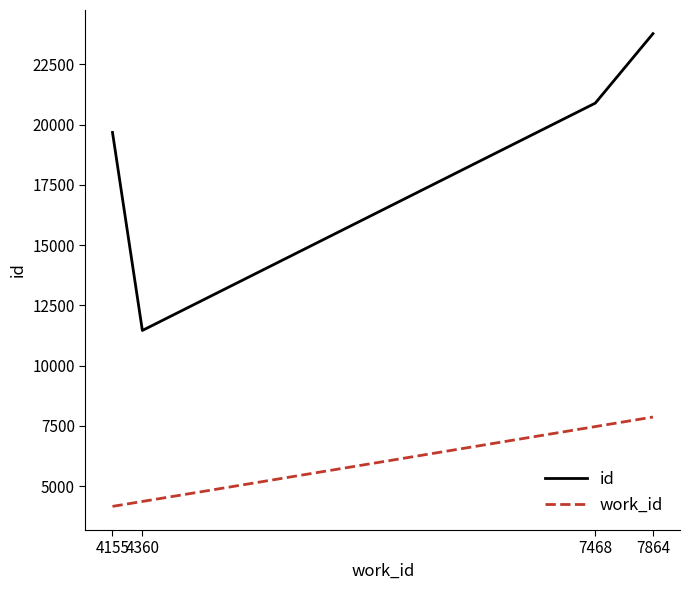

Which series has the largest range (max minus min)?

id